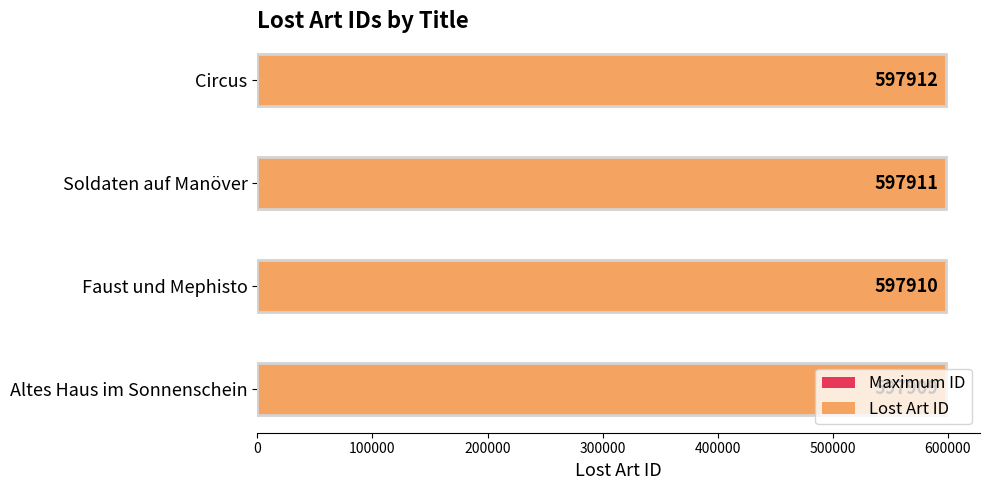

At 300000, list the series in order from smallest to largest.

Maximum ID, Lost Art ID